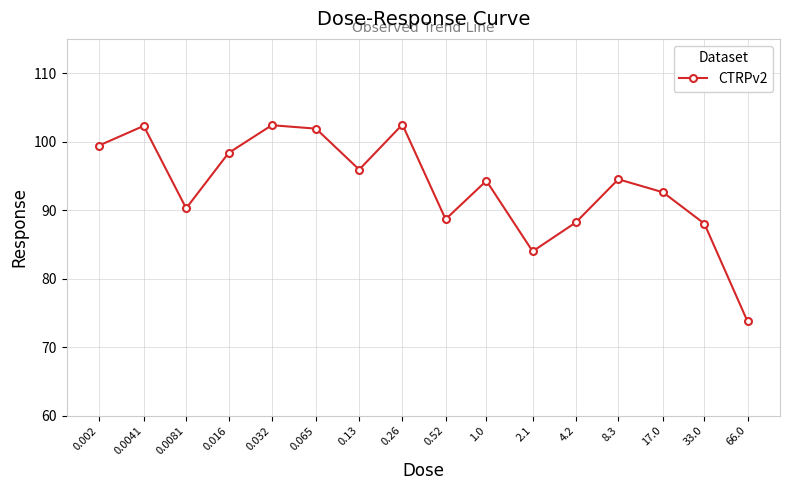

What is the approximate value at 0.52?

88.7